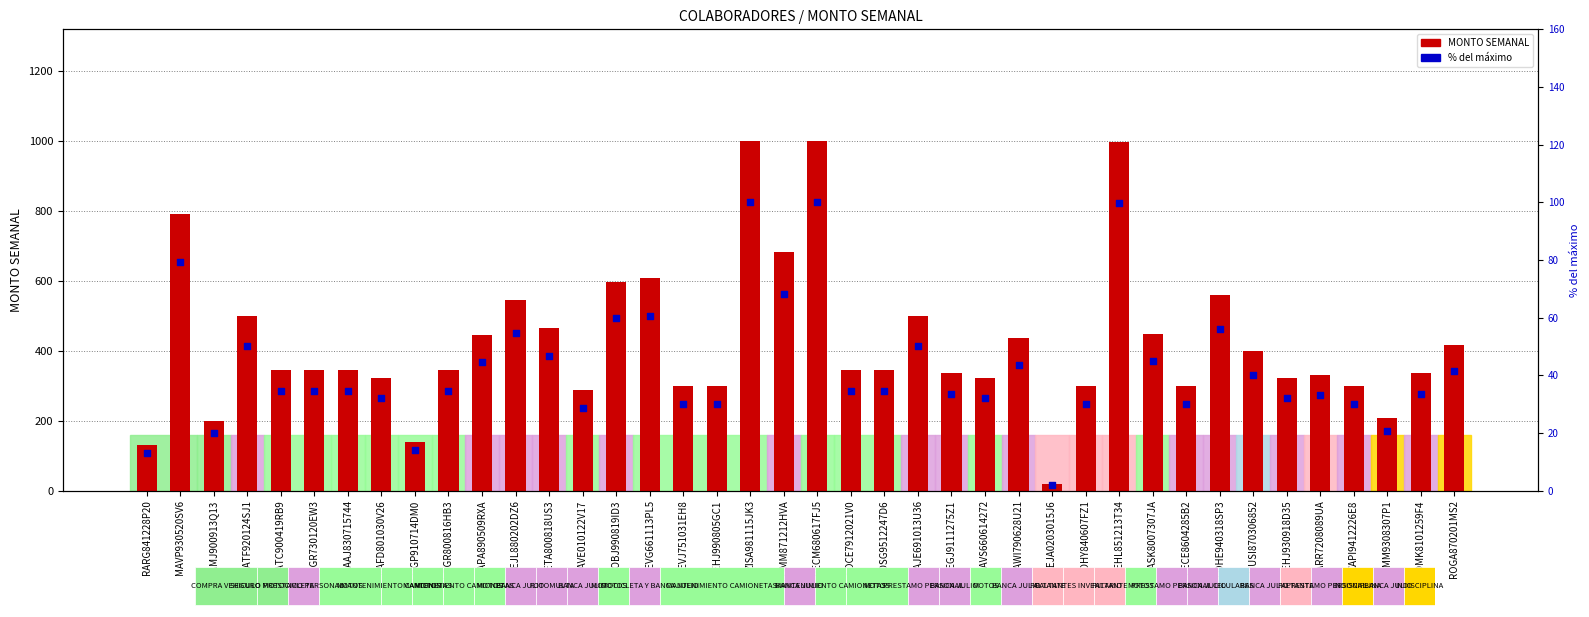

At how many categories does at least one series exceed 723?

4